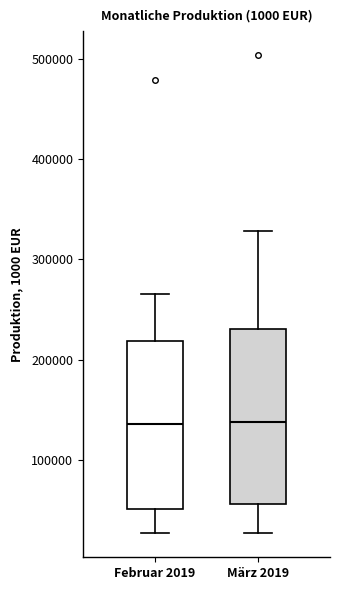

Reading left to right, read every box against the y-axis: the position of its median line, the range the box covers, and the ends of its whiskers. The values are not printed on the chart, so give them approximately, as read against the axis.

Februar 2019: median 140000, box 50000 to 220000, whiskers 30000 to 270000
März 2019: median 140000, box 60000 to 230000, whiskers 30000 to 330000